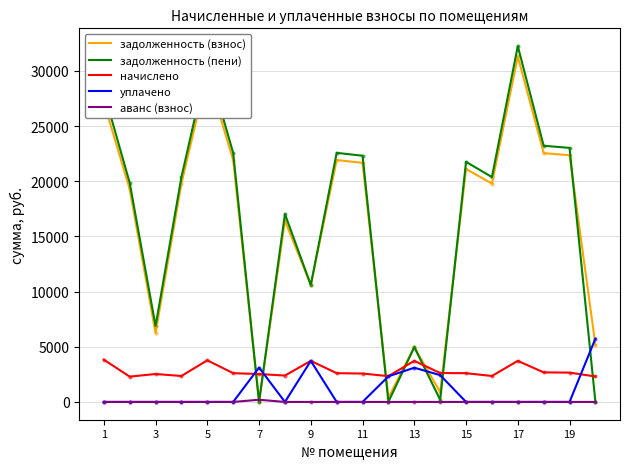

Which series ends up on top after the final intersection of задолженность (пени) and уплачено?

уплачено